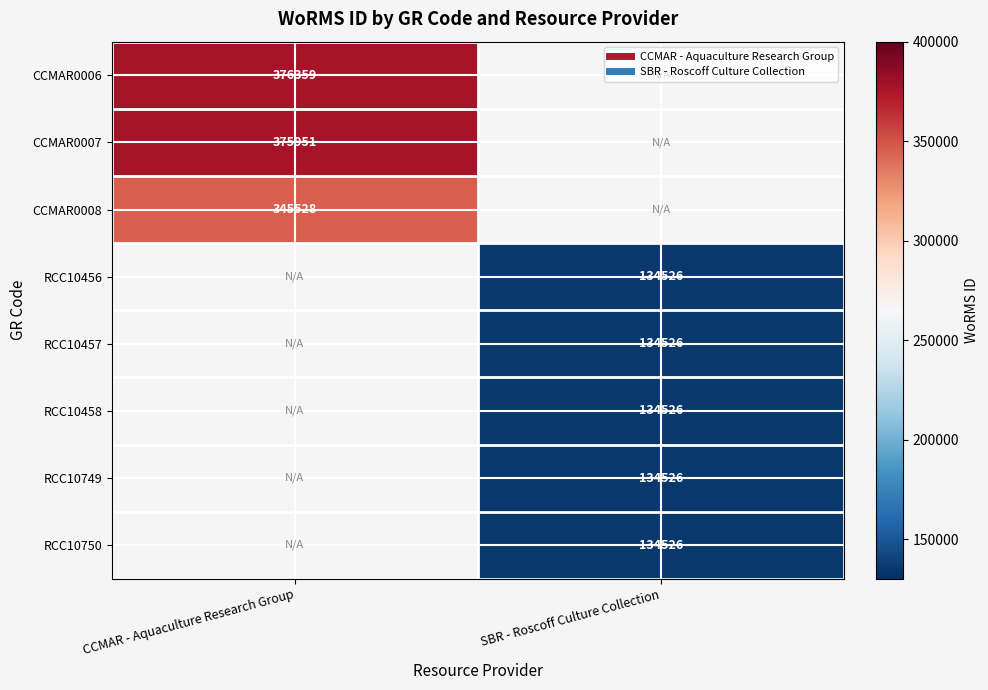

At how many categories does at least one series exceed 222388?

1